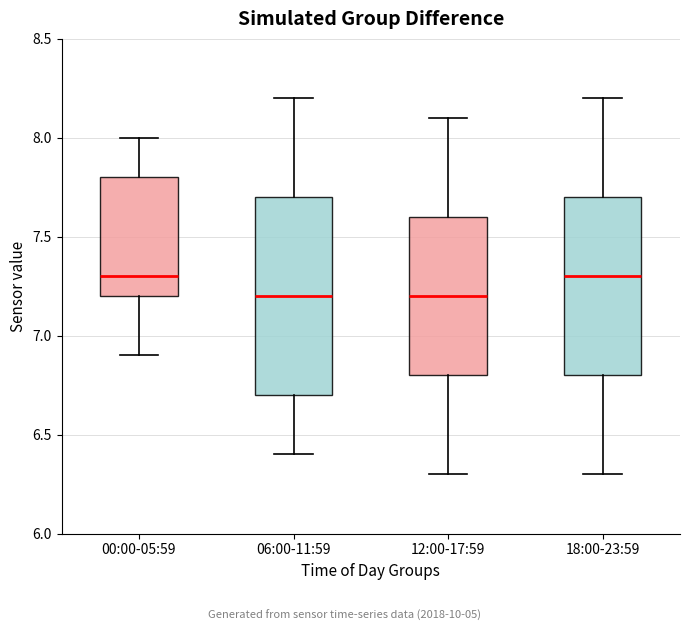

Reading left to right, read every box against the y-axis: the position of its median line, the range the box covers, and the ends of its whiskers. The values are not printed on the chart, so give them approximately, as read against the axis.

00:00-05:59: median 7.3, box 7.2 to 7.8, whiskers 6.9 to 8.0
06:00-11:59: median 7.2, box 6.7 to 7.7, whiskers 6.4 to 8.2
12:00-17:59: median 7.2, box 6.8 to 7.6, whiskers 6.3 to 8.1
18:00-23:59: median 7.3, box 6.8 to 7.7, whiskers 6.3 to 8.2